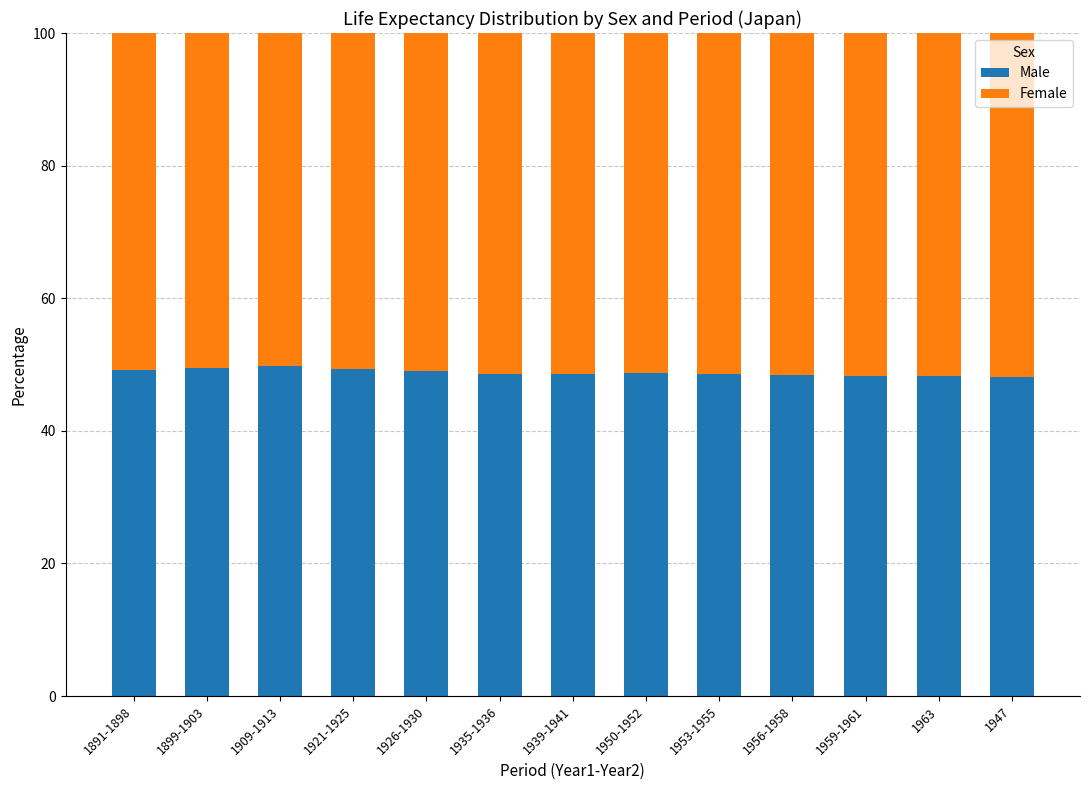

How many series are shown in this chart?

2